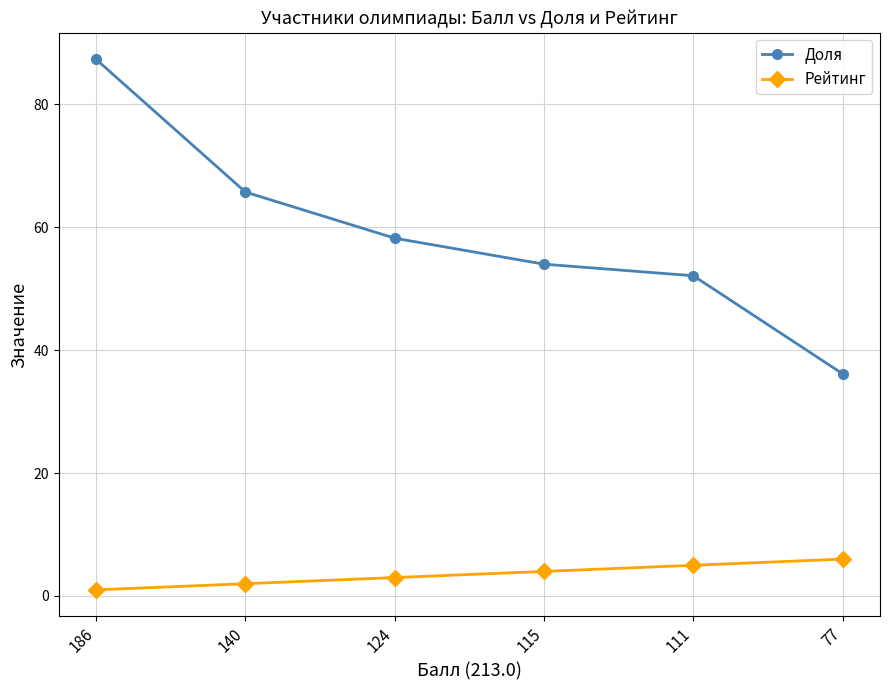

What is the difference between the maximum and minimum values in the Рейтинг series?

5.0